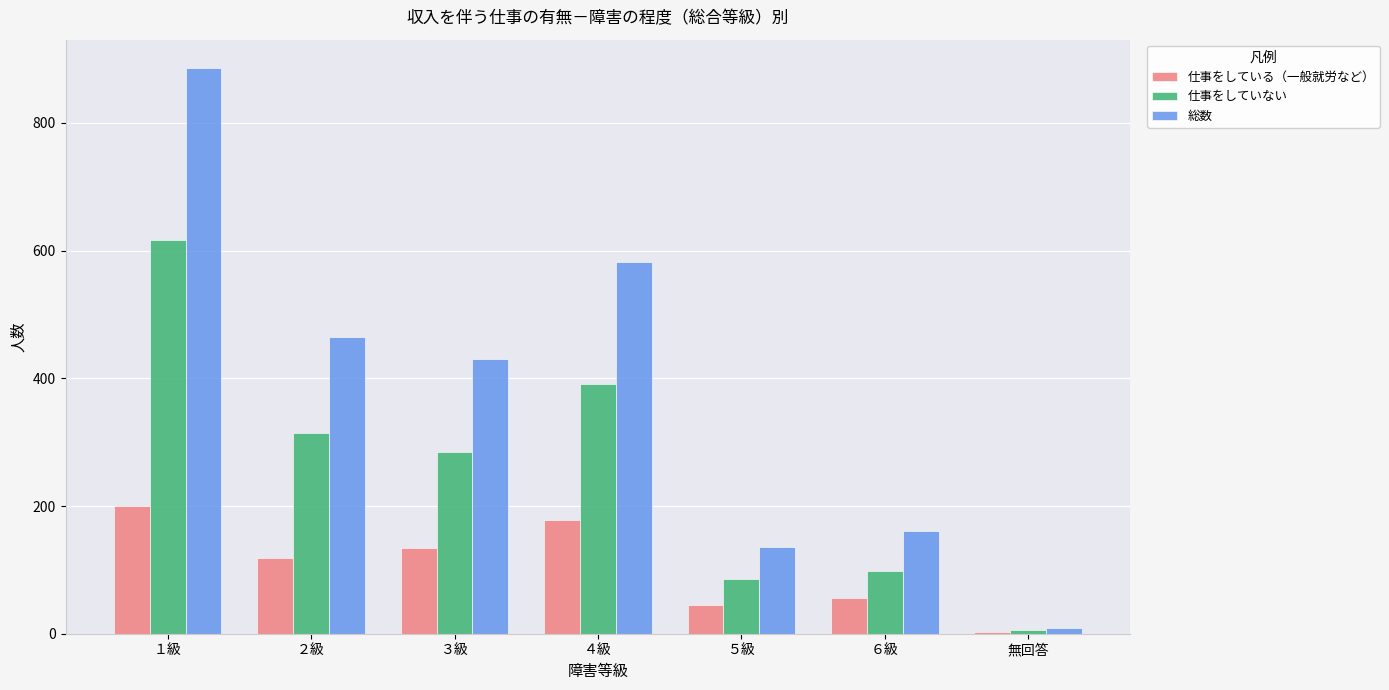

What is the minimum value shown in the chart?

3